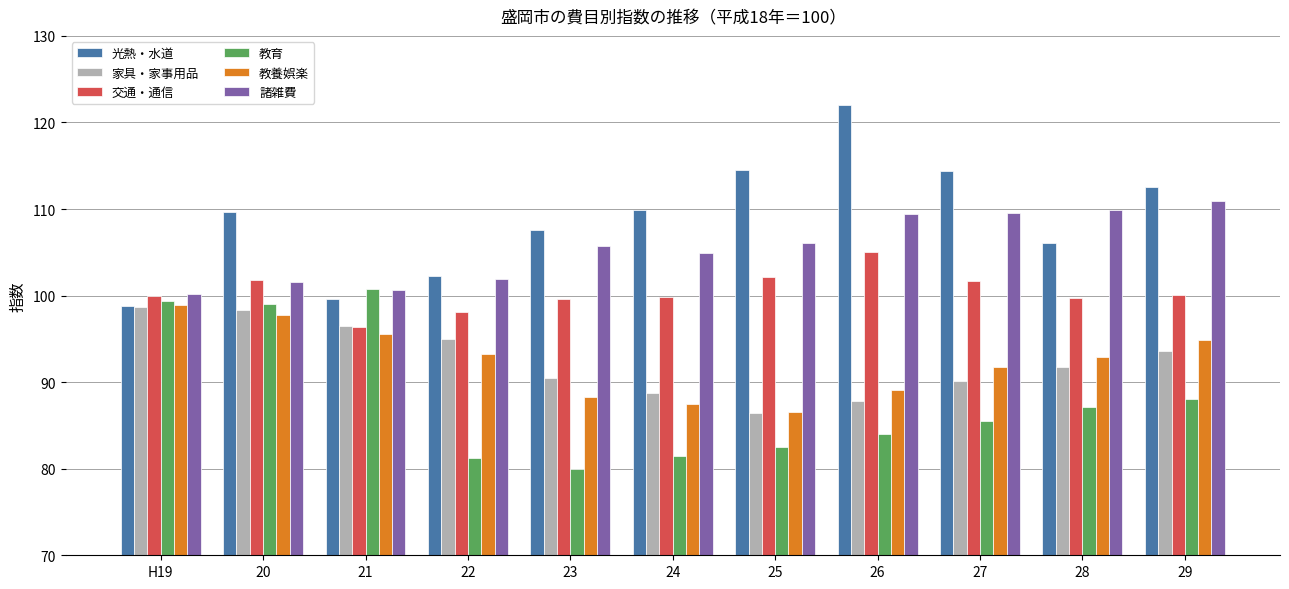

What is the smallest value displayed?

79.9